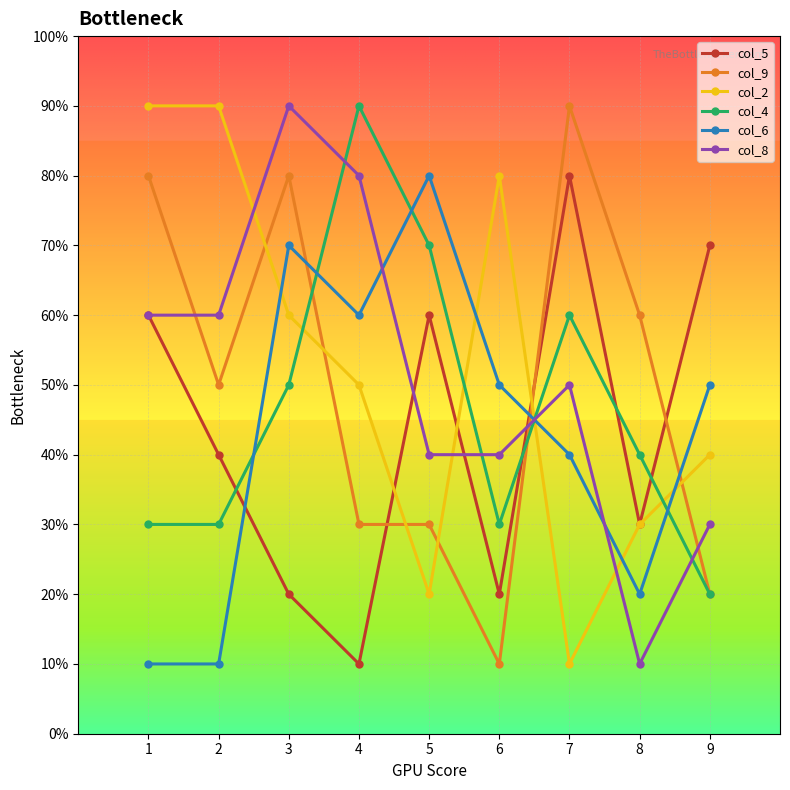

At which category does col_8 reach its first local valley?

8